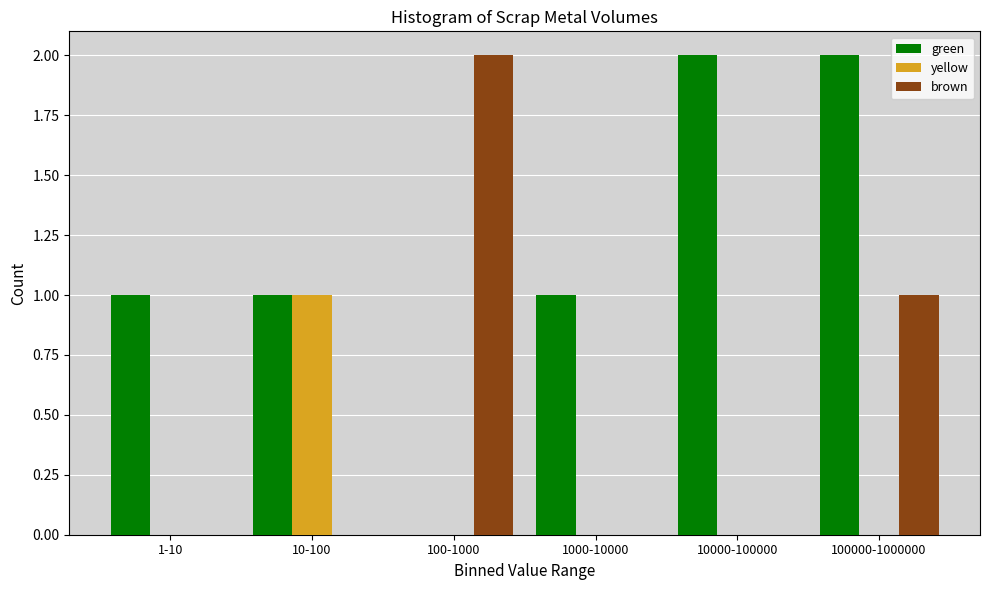

Reading left to right, list all the values displayed in this chart.

green: 1-10=1	10-100=1	100-1000=0	1000-10000=1	10000-100000=2	100000-1000000=2
yellow: 1-10=0	10-100=1	100-1000=0	1000-10000=0	10000-100000=0	100000-1000000=0
brown: 1-10=0	10-100=0	100-1000=2	1000-10000=0	10000-100000=0	100000-1000000=1